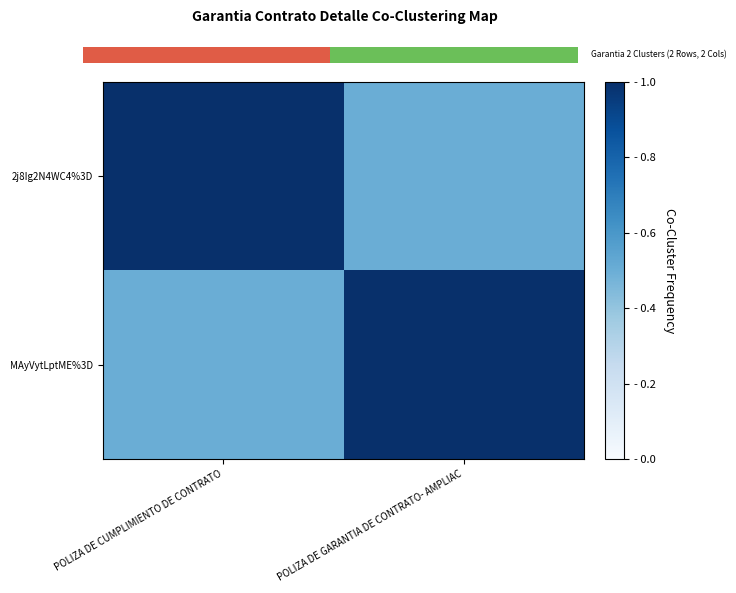

What is the difference between the maximum and minimum values in the 2j8Ig2N4WC4%3D series?

0.5